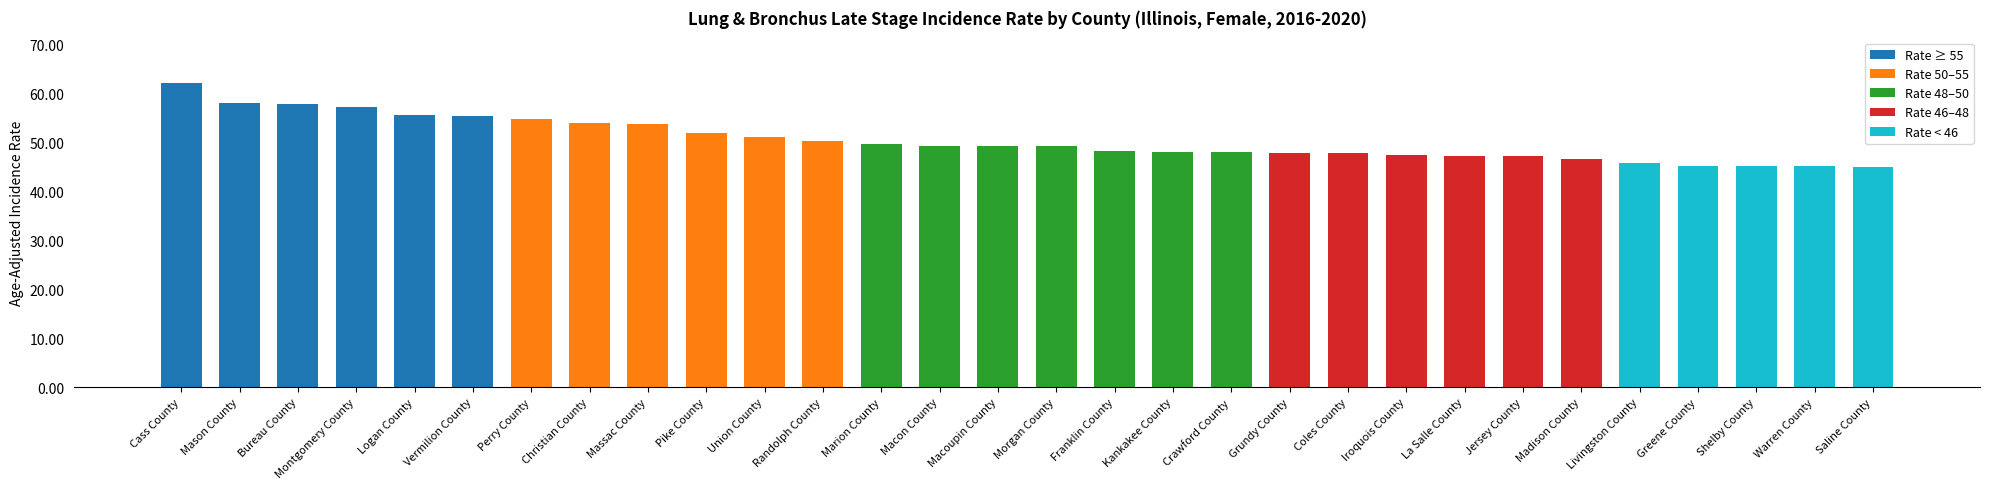

What is the change in value from Pike County to Warren County?

-6.7